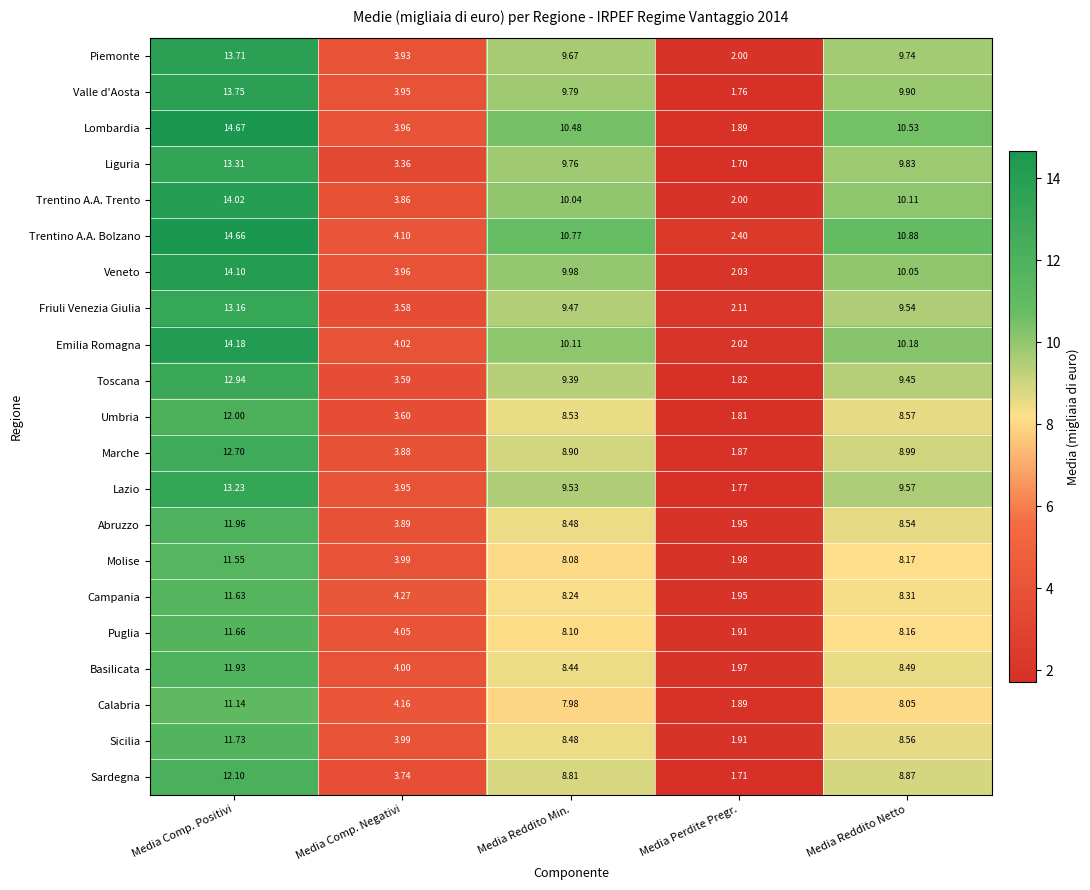

What is the difference between the highest and lowest values at Media Comp. Negativi?

0.9